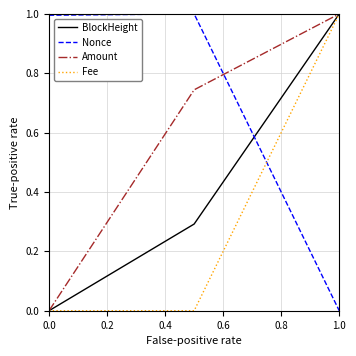

What is the highest value of the Nonce series?

1.0